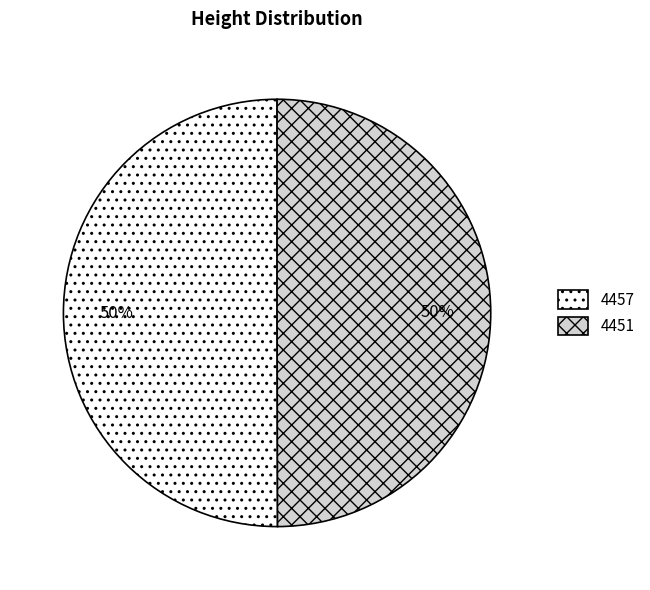

To the nearest percent, what is the combined percentage of 4457 and 4451?

100%